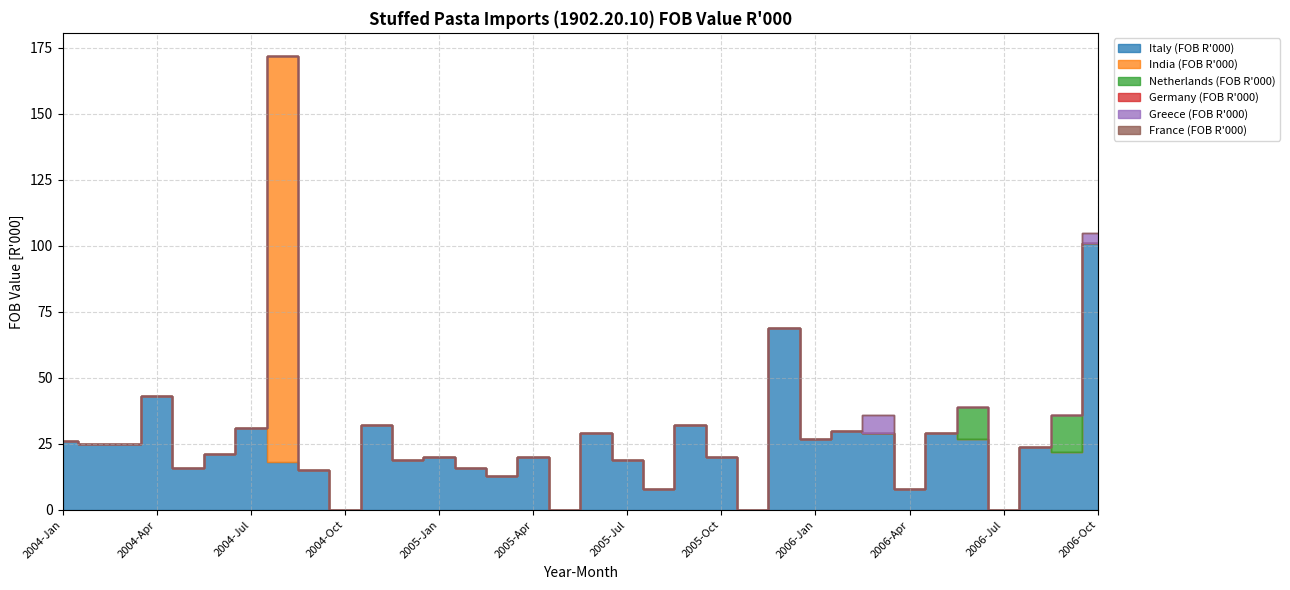

Which series has the largest range (max minus min)?

India (FOB R'000)